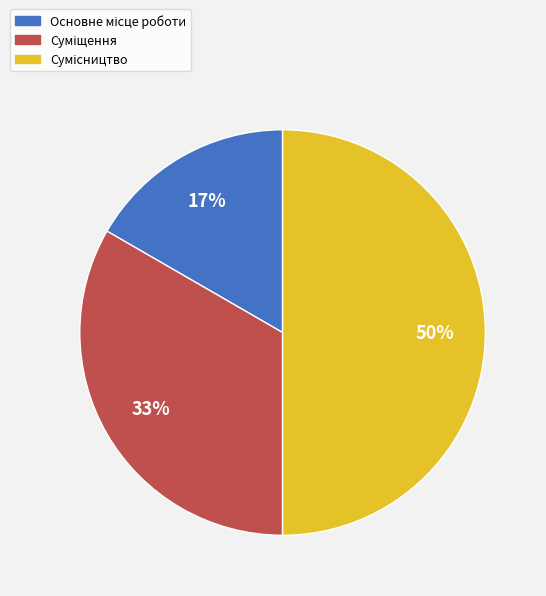

To the nearest percent, what is the average slice percentage?

33%